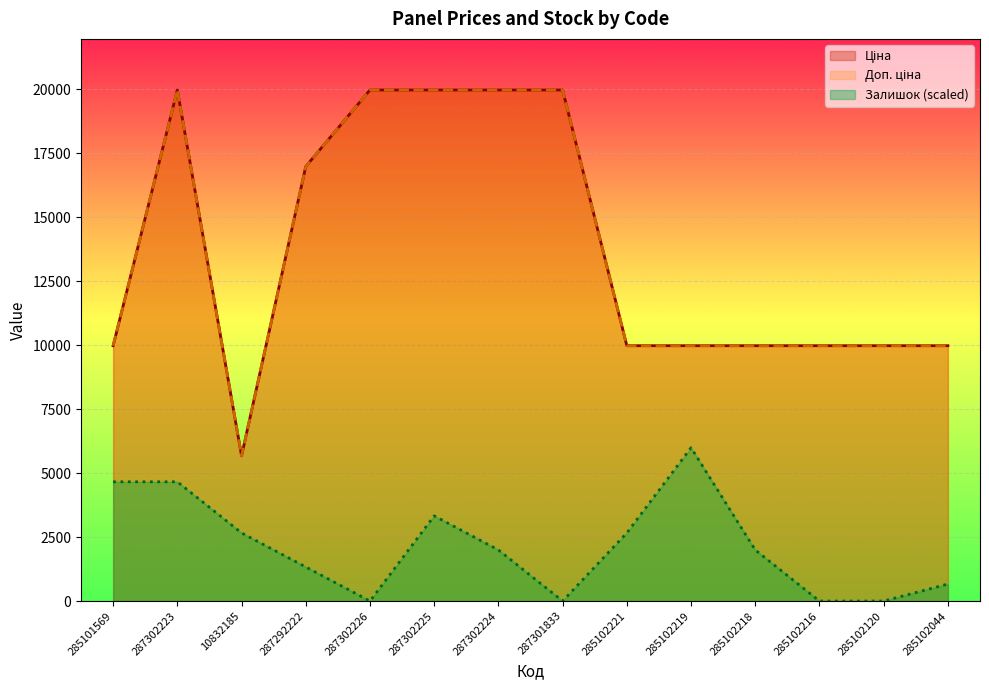

Reading left to right, what are all the values shown in this chart?

Ціна: 9975.0	19964.2	5673.8	16976.3	19964.2	19964.2	19964.2	19964.2	9975.0	9975.0	9975.0	9975.0	9975.0	9975.0
Доп. ціна: 9975.0	19964.2	5673.8	16976.3	19964.2	19964.2	19964.2	19964.2	9975.0	9975.0	9975.0	9975.0	9975.0	9975.0
Залишок: 4658.3	4658.3	2661.9	1330.9	0.0	3327.4	1996.4	0.0	2661.9	5989.3	1996.4	0.0	0.0	665.5